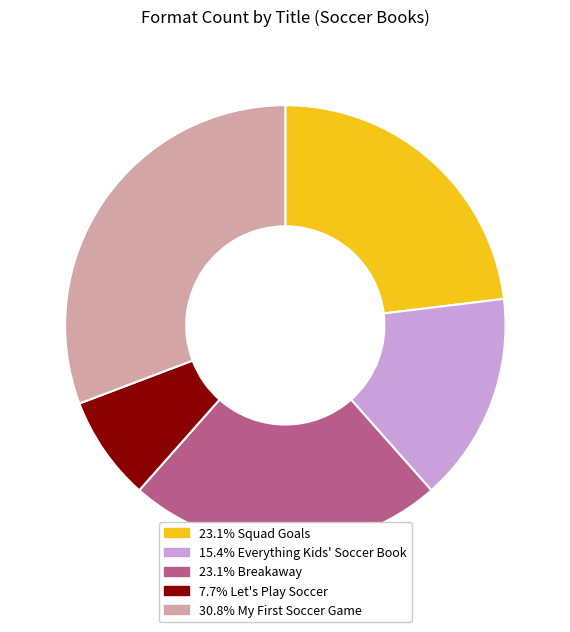

Is there any slice that represents more than half of the pie?

No